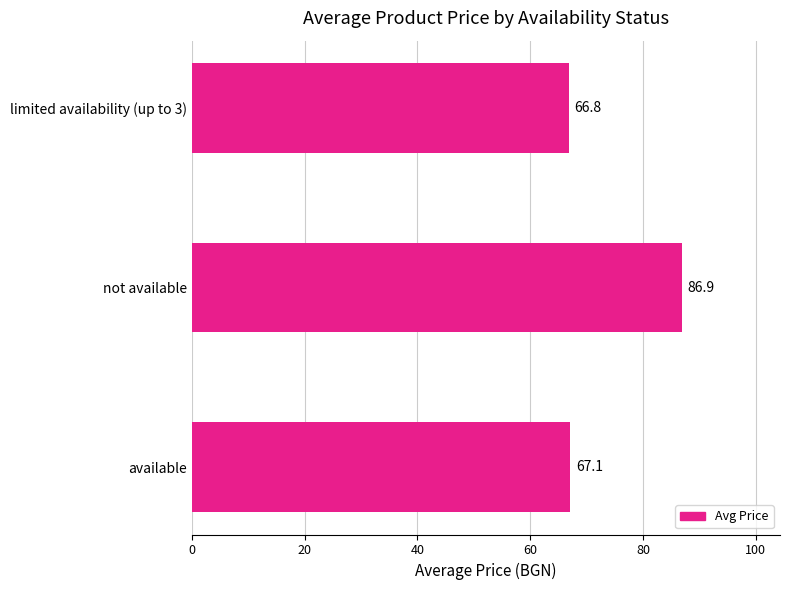

List the labels in order of value, largest first.

not available, available, limited availability (up to 3)